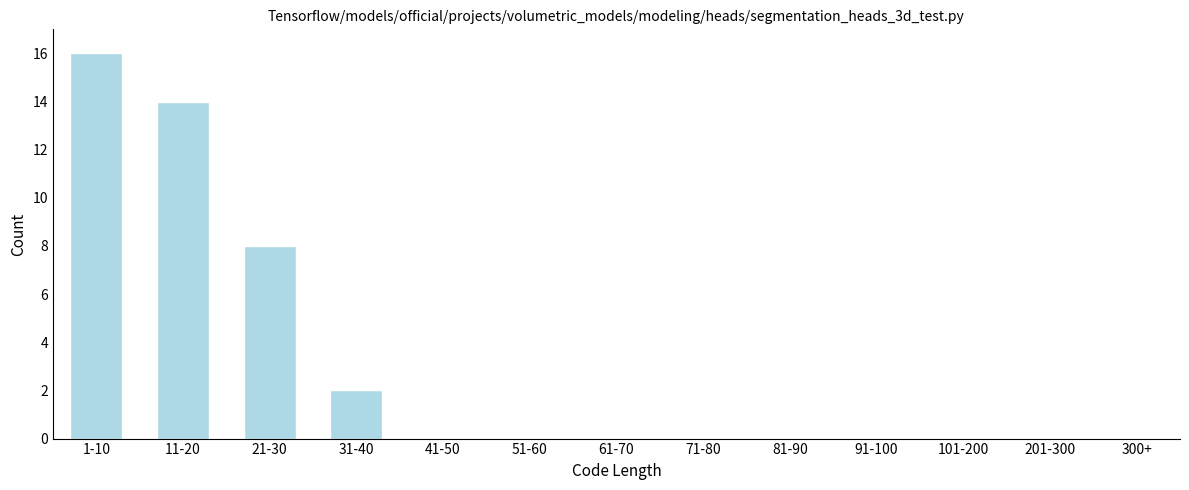

Reading left to right, extract all data points from this chart.

1-10=16	11-20=14	21-30=8	31-40=2	41-50=0	51-60=0	61-70=0	71-80=0	81-90=0	91-100=0	101-200=0	201-300=0	300+=0